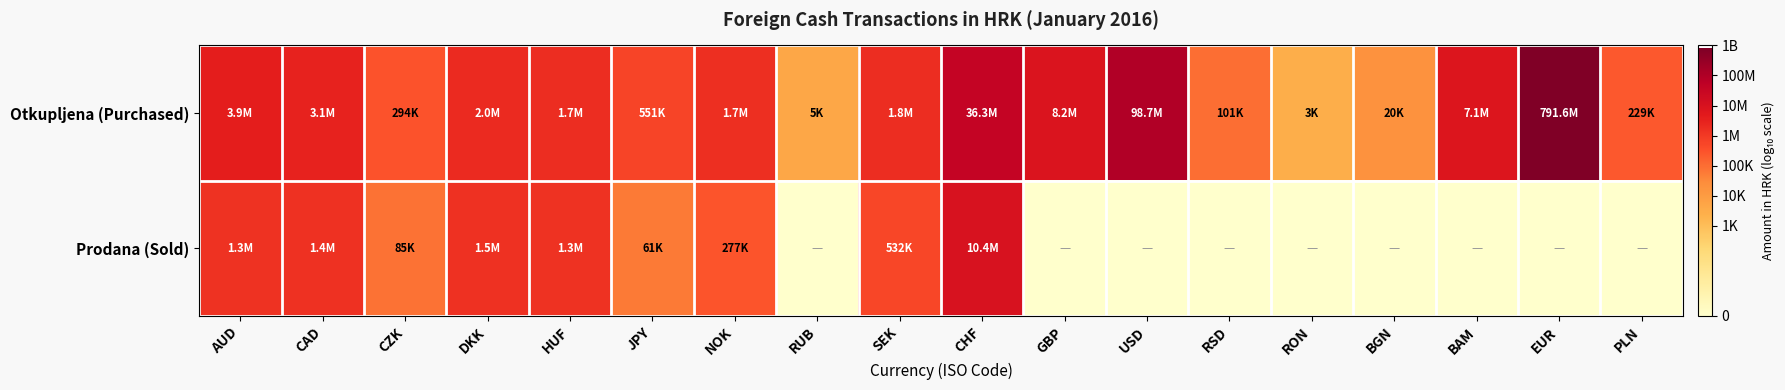

How many data points does each series have?

18